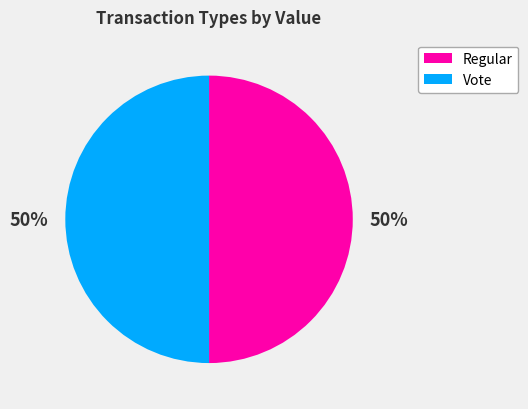

Approximately how many times larger is the value at Vote compared to Regular?

1.0